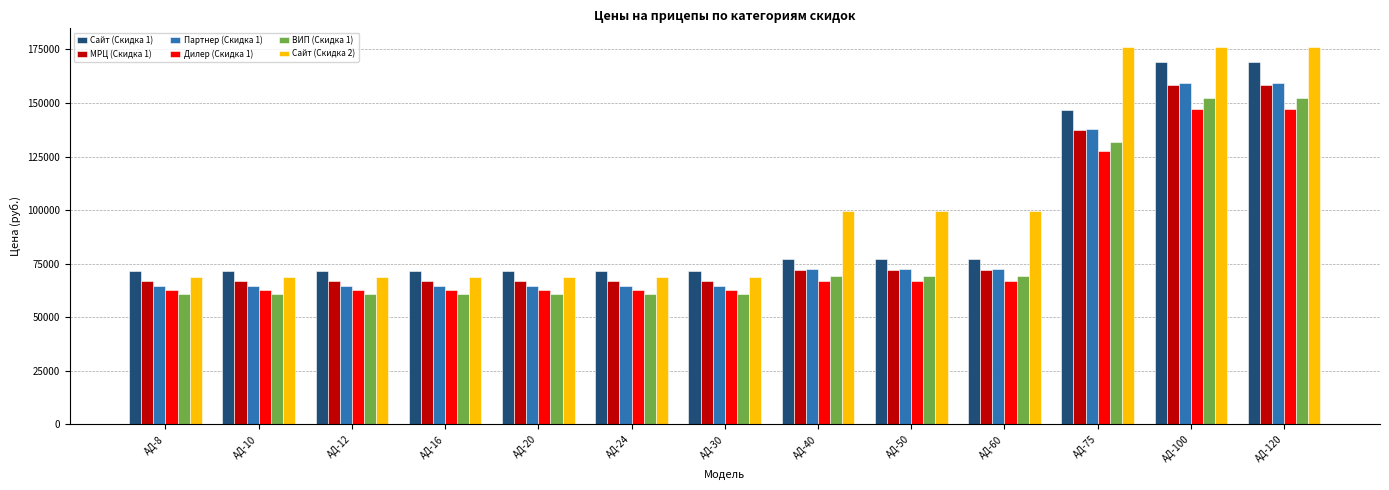

At how many categories does at least one series exceed 122396?

3